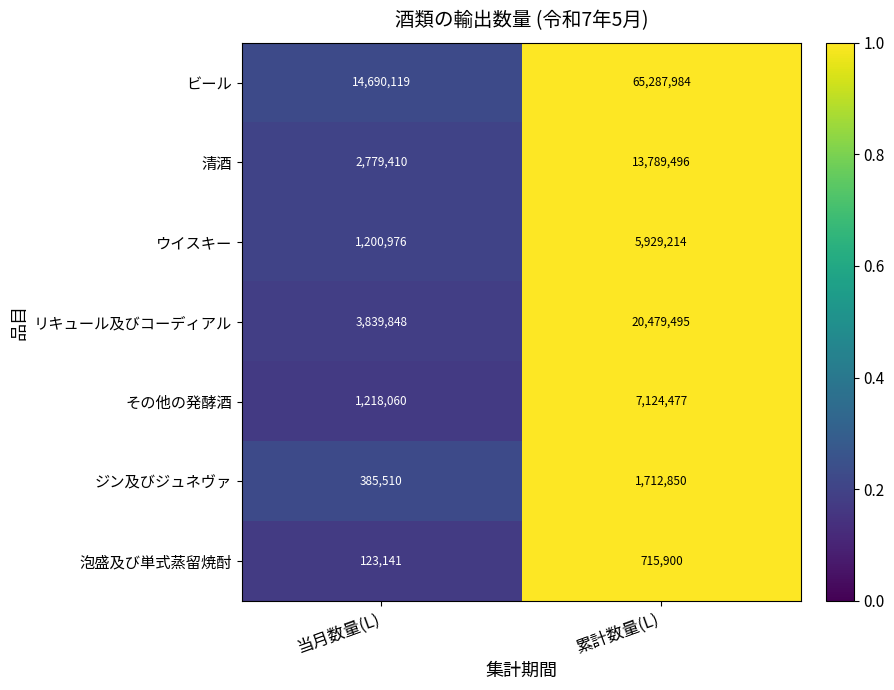

At 累計数量(L), list the series in order from largest to smallest.

ビール, リキュール及びコーディアル, 清酒, その他の発酵酒, ウイスキー, ジン及びジュネヴァ, 泡盛及び単式蒸留焼酎